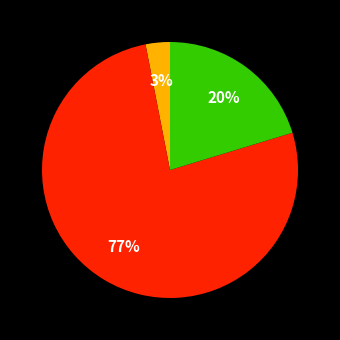

Does any single category account for the majority?

Yes